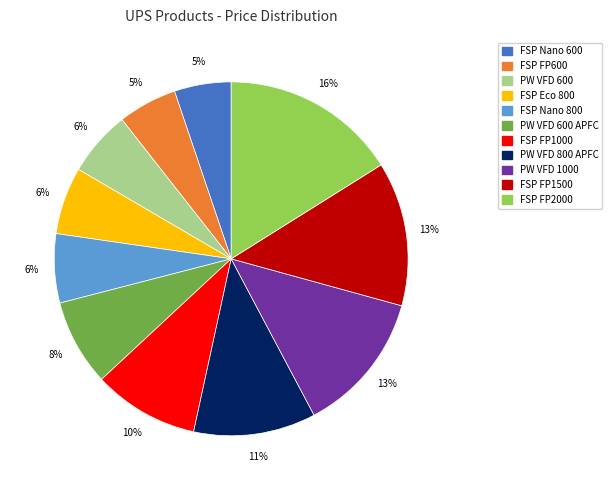

True or false: PW VFD 1000 accounts for 13% of the total.

True